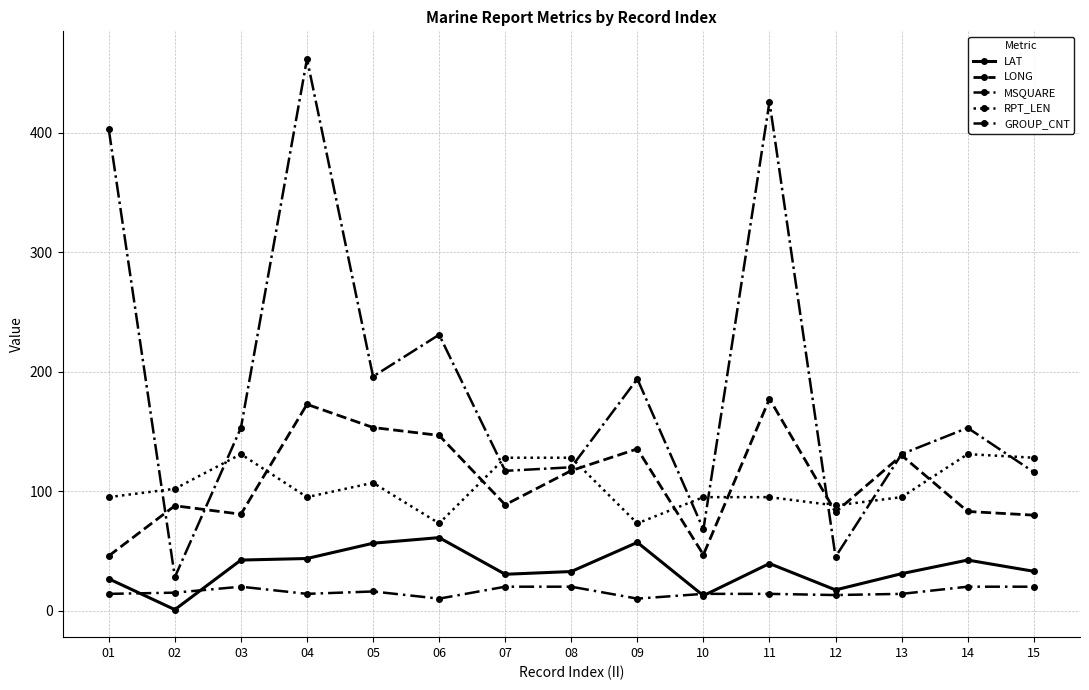

How many categories are shown in the chart?

15